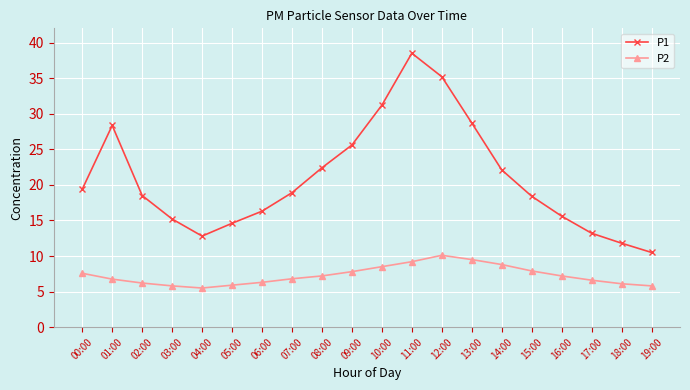

How many data points in P2 are less than 7?

10